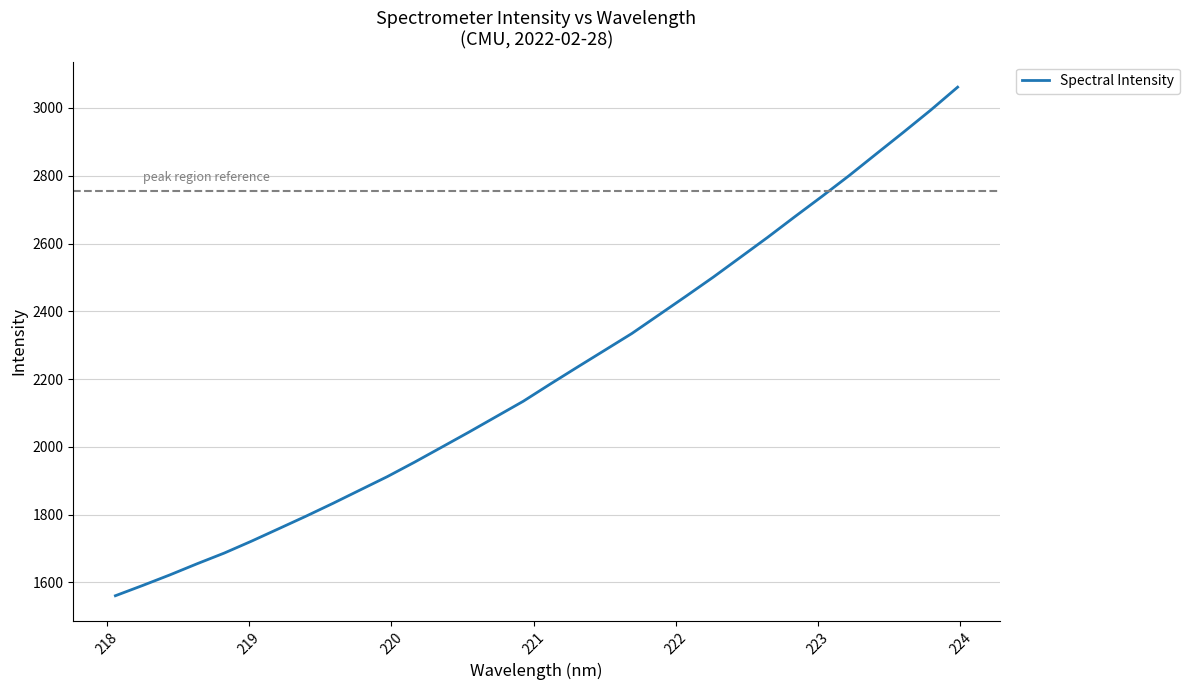

How many values are below 2185?

16